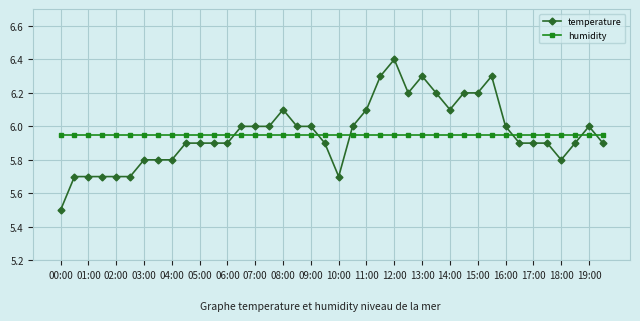

What is the greatest value displayed?

6.4